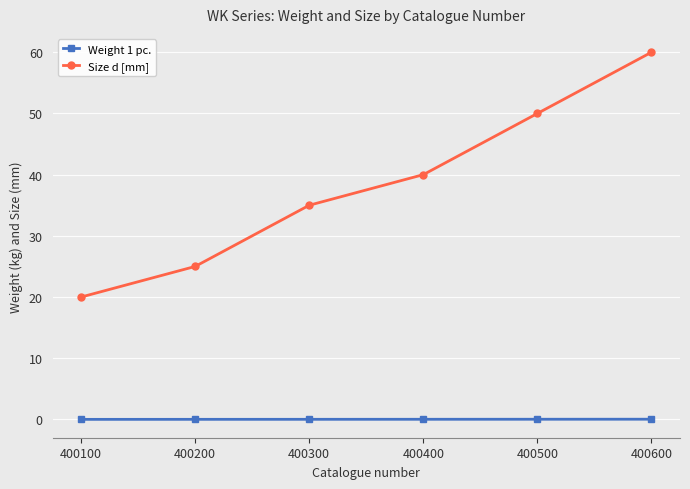

True or false: Size d [mm] and Weight 1 pc. intersect in this chart.

False